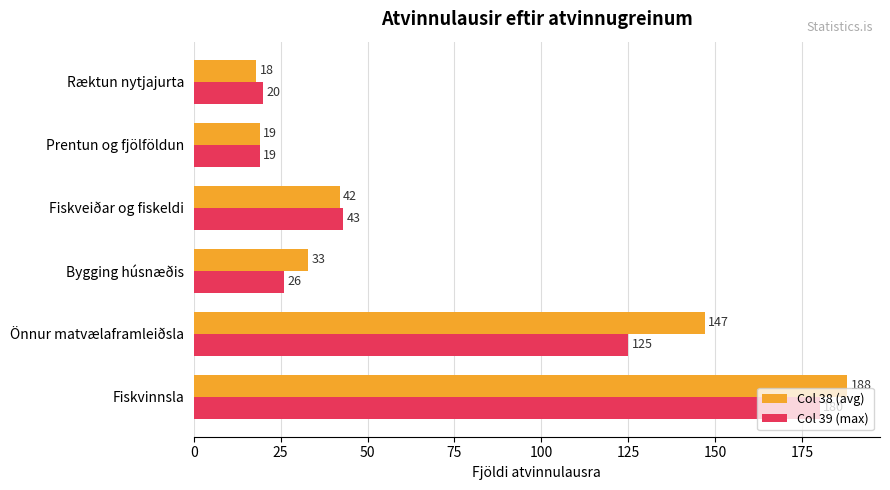

The value of Col 38 (avg) at Önnur matvælaframleiðsla is 147. True or false?

True